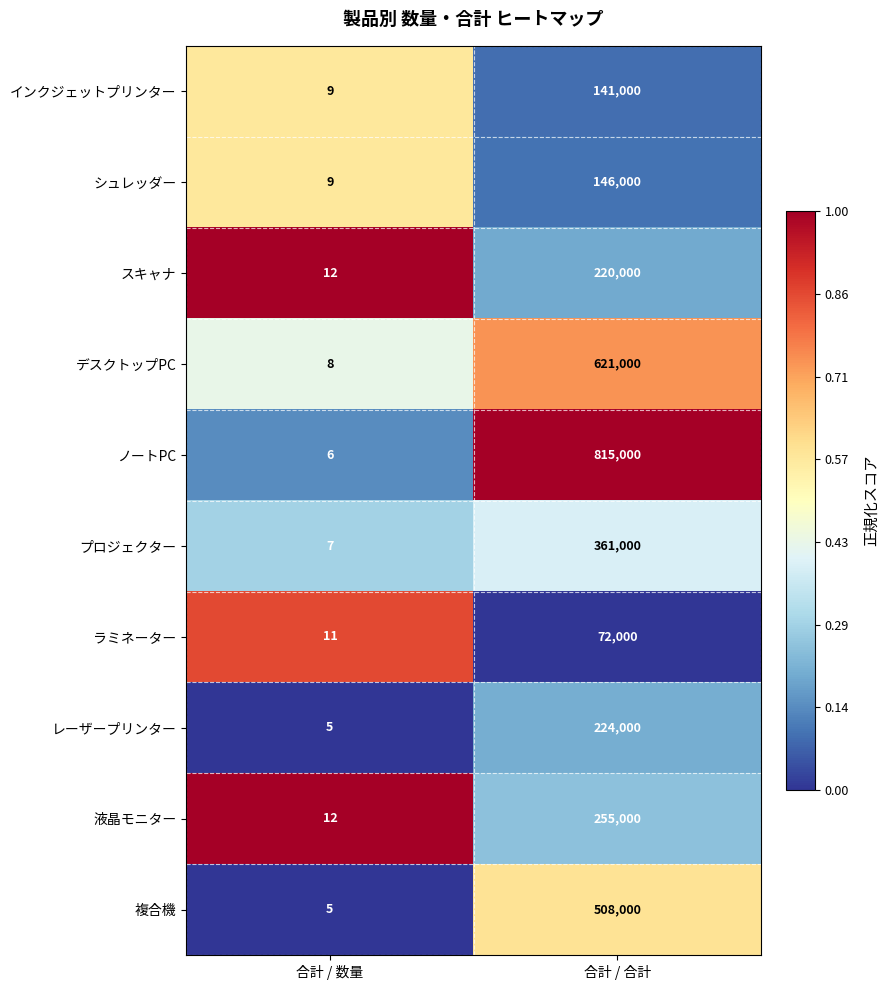

Rank the series by their maximum value, from lowest to highest.

ラミネーター, インクジェットプリンター, シュレッダー, スキャナ, レーザープリンター, 液晶モニター, プロジェクター, 複合機, デスクトップPC, ノートPC